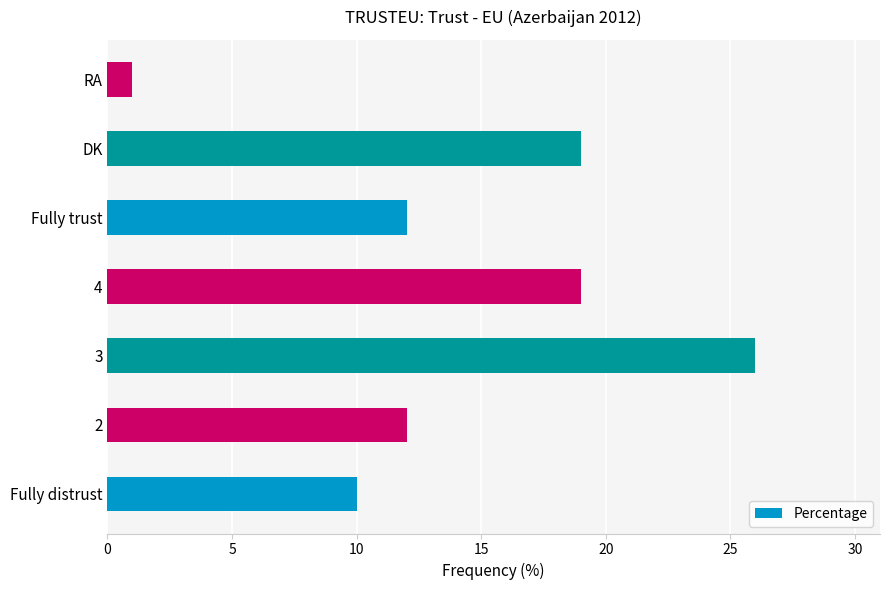

What is the change in value from Fully distrust to RA?

-9